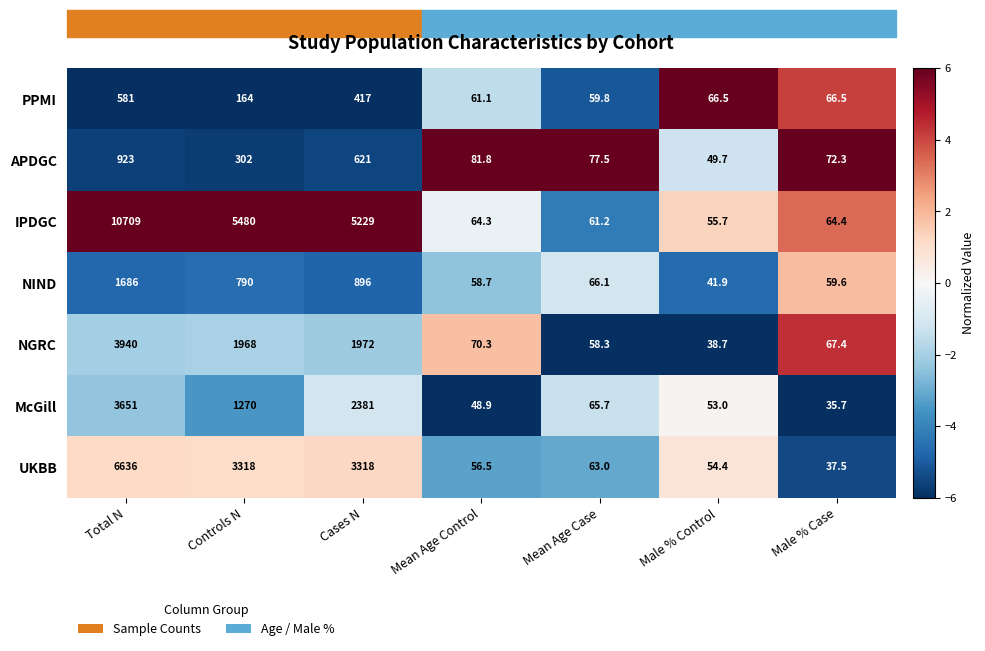

Where does the IPDGC series first go above 64?

Total N